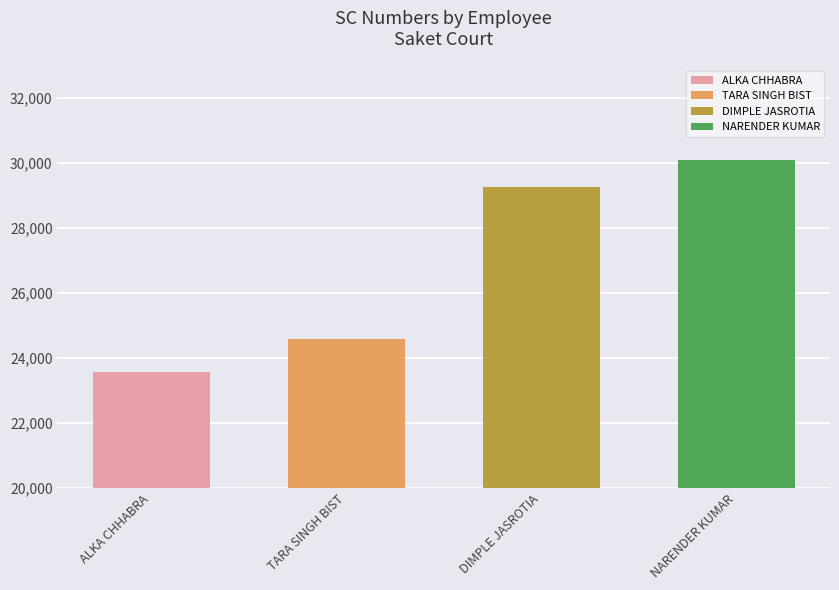

What value does the data have at 4, to the nearest 100?

30100